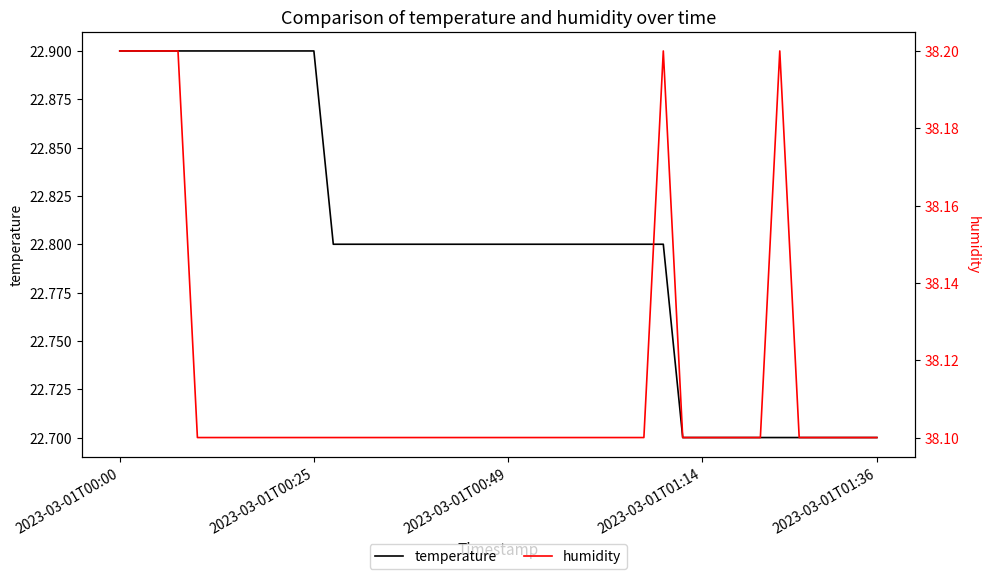

At how many categories does at least one series exceed 27?

40